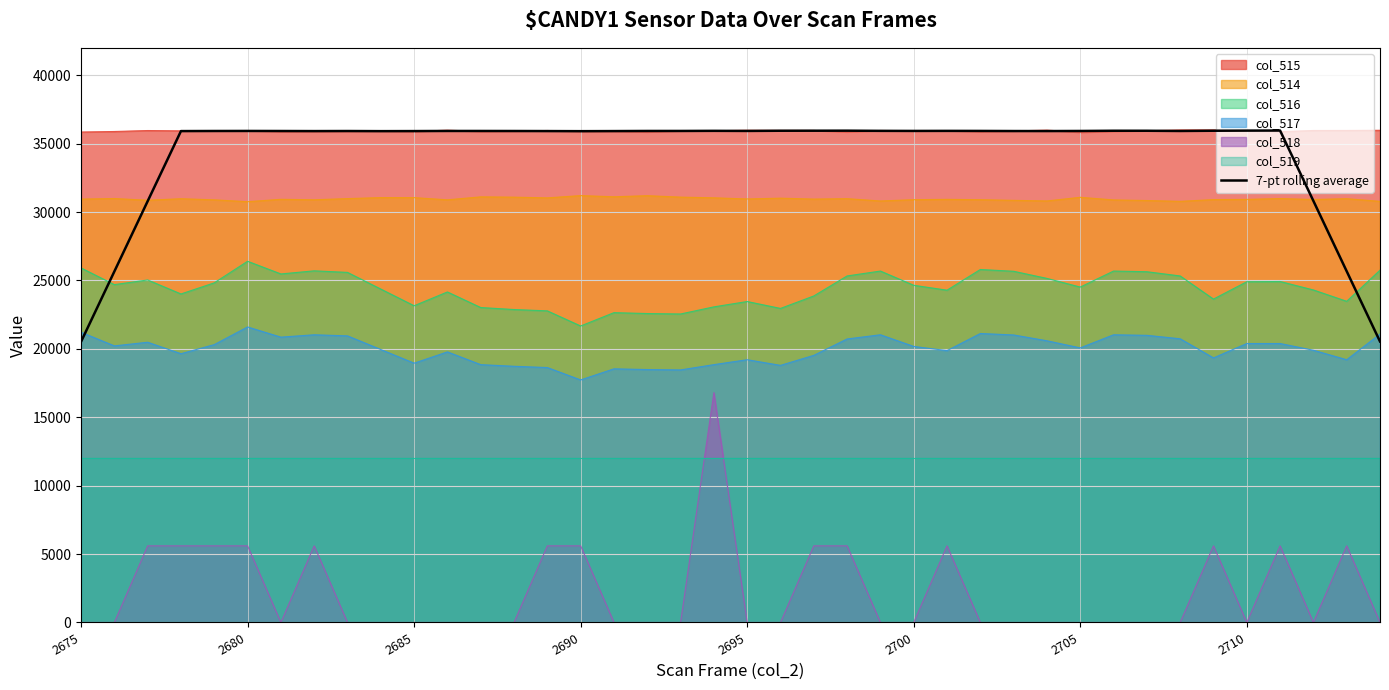

What is the minimum value for col_517?

17727.2